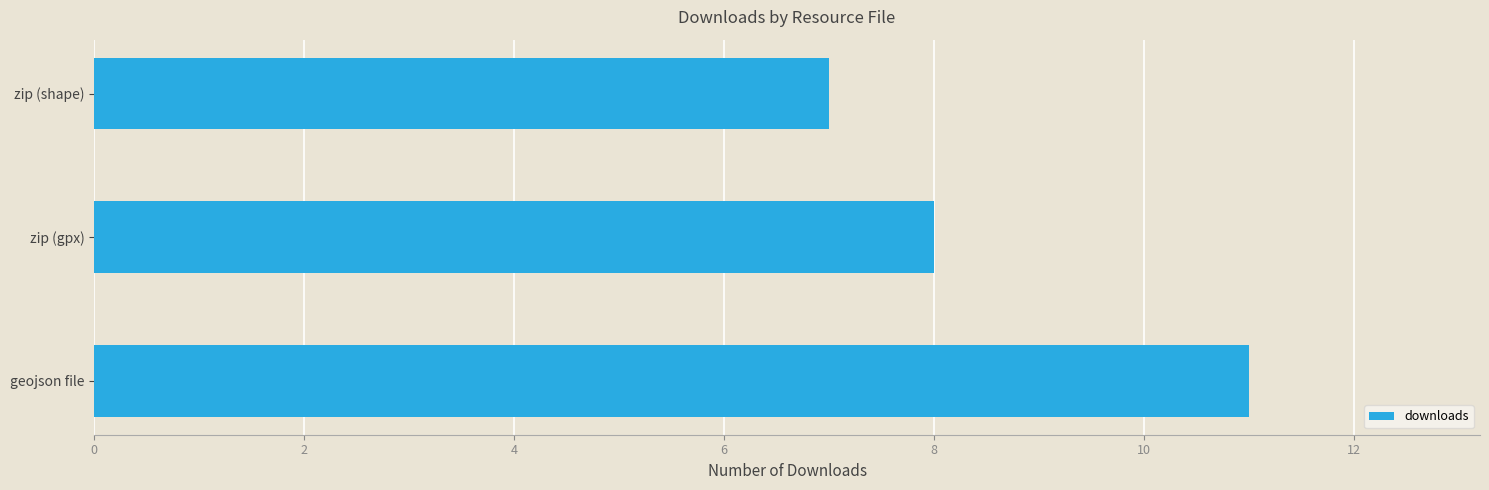

Reading top to bottom, extract all data points from this chart.

7	8	11